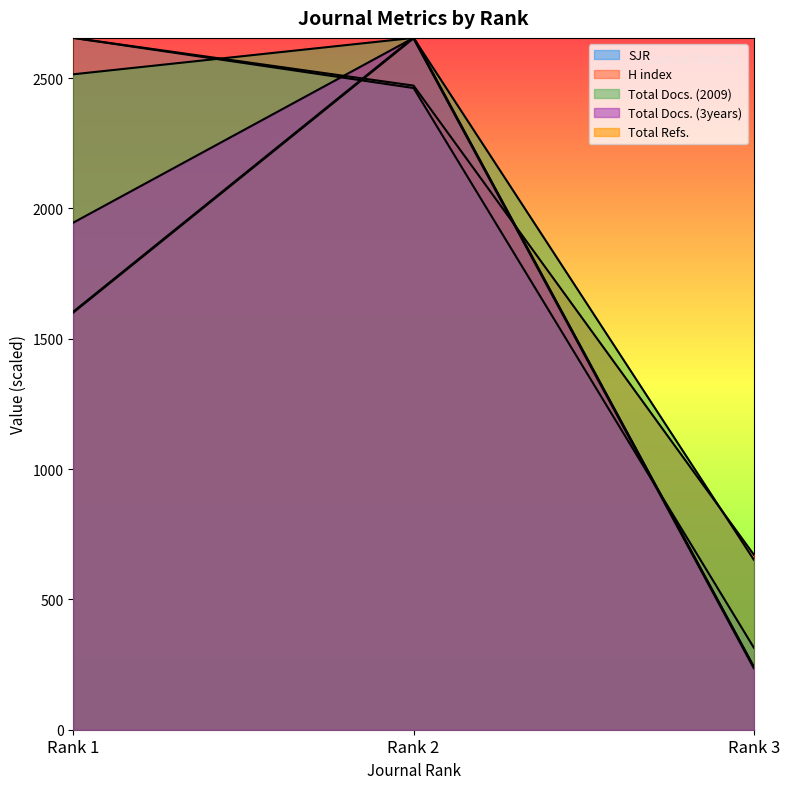

The Total Refs. series shows 238.0 at Rank 3. True or false?

True